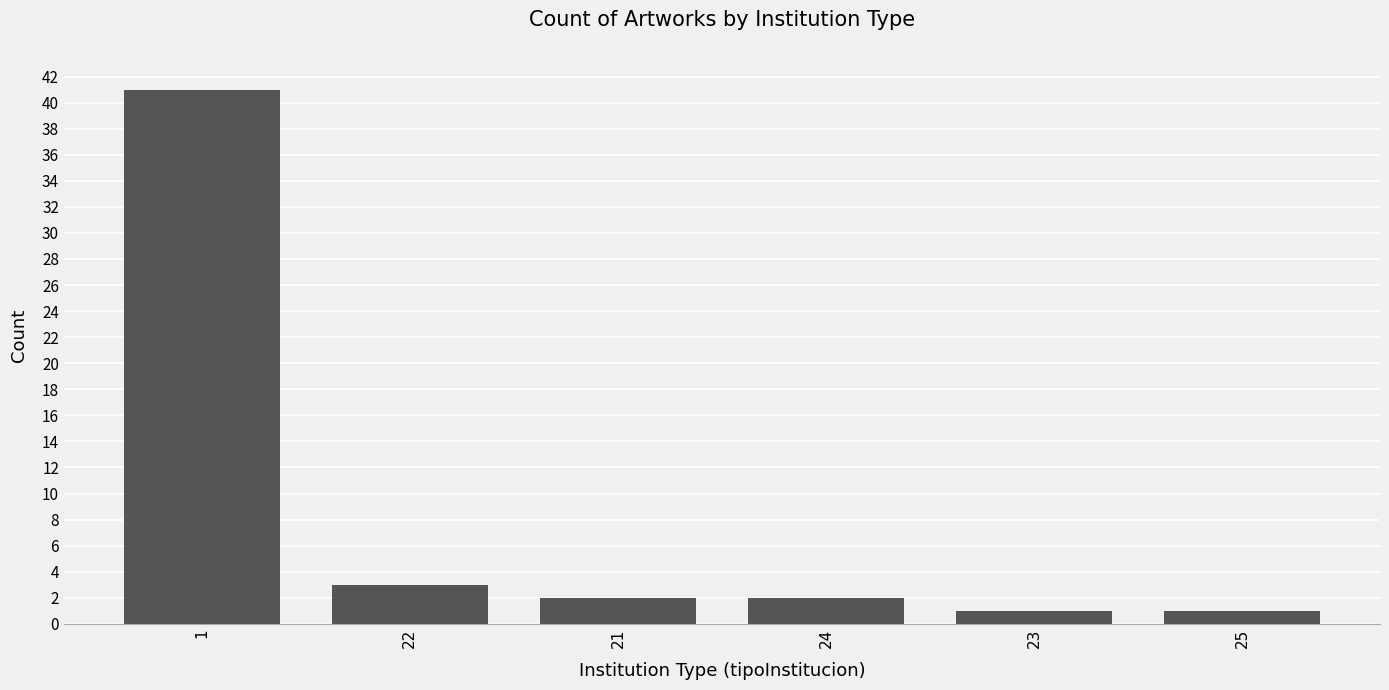

What is the difference between the maximum and minimum values?

40